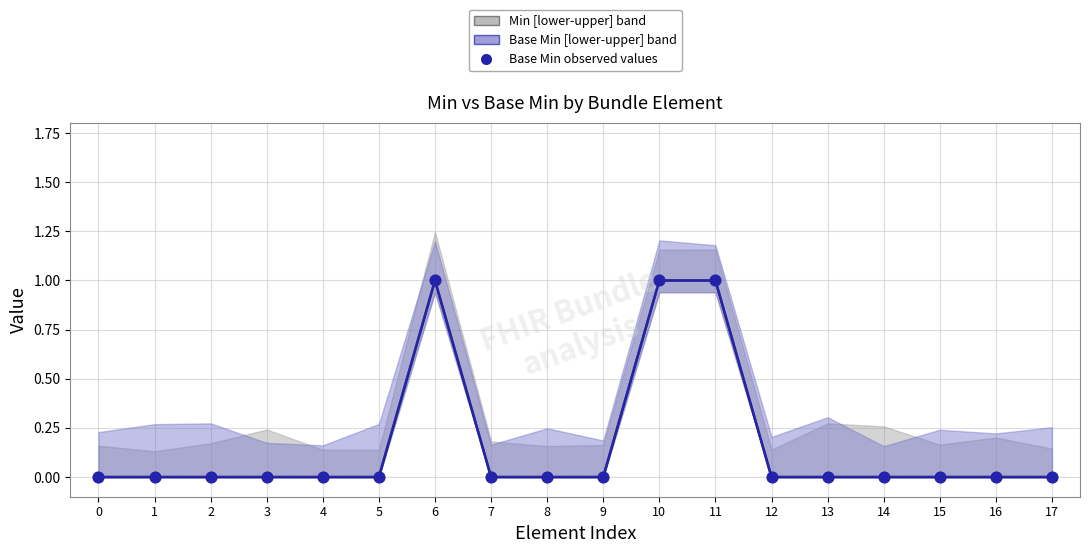

Which series contains the highest Y value?

Min